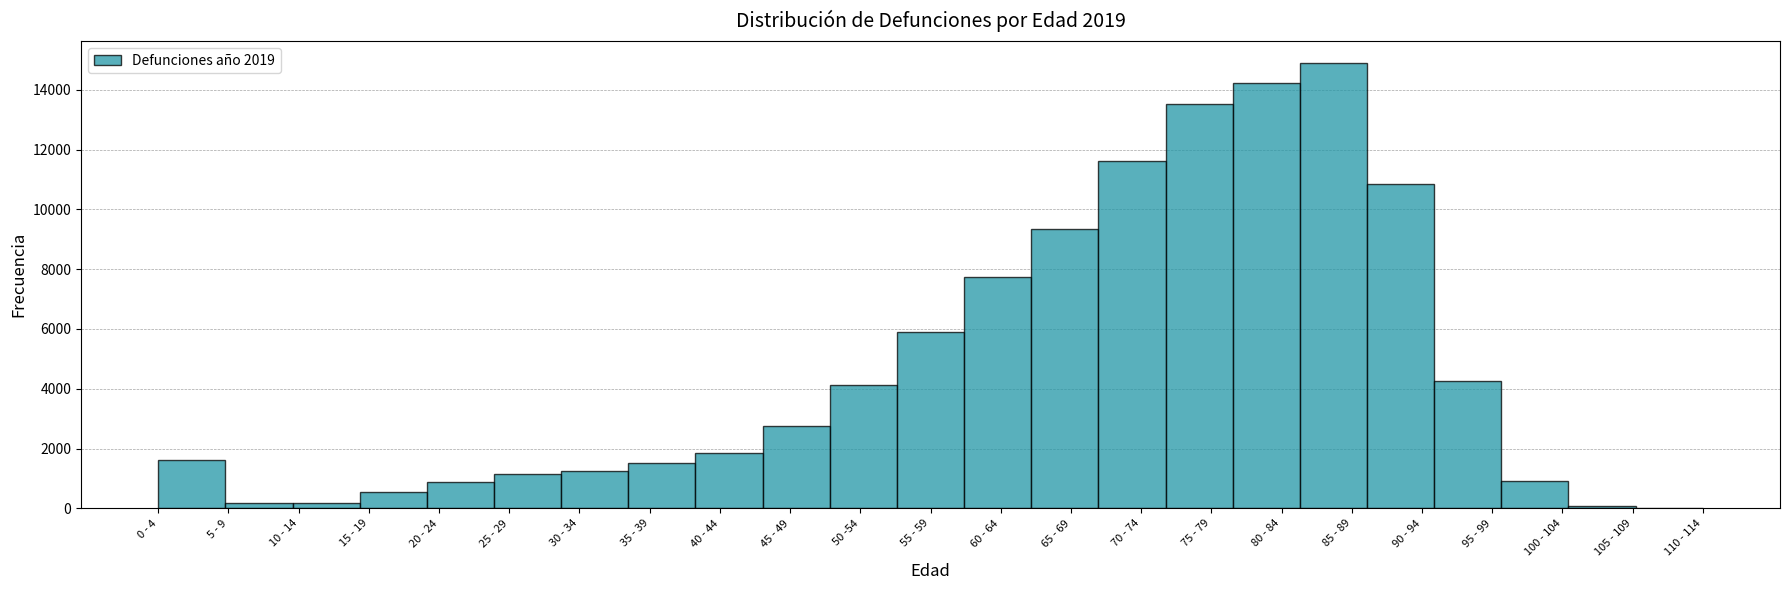

What is the sum of all values?

109345